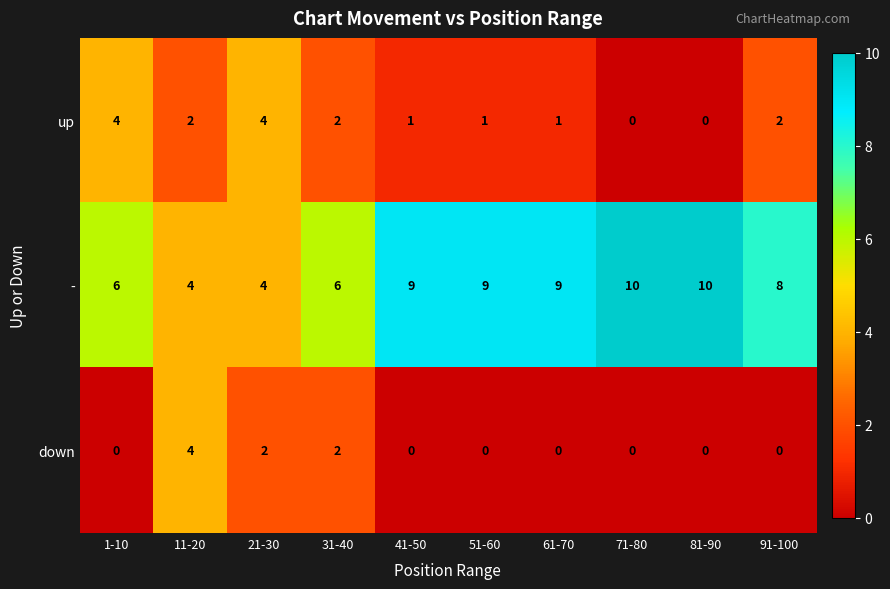

What is the spread (max minus min) of values at 61-70?

9